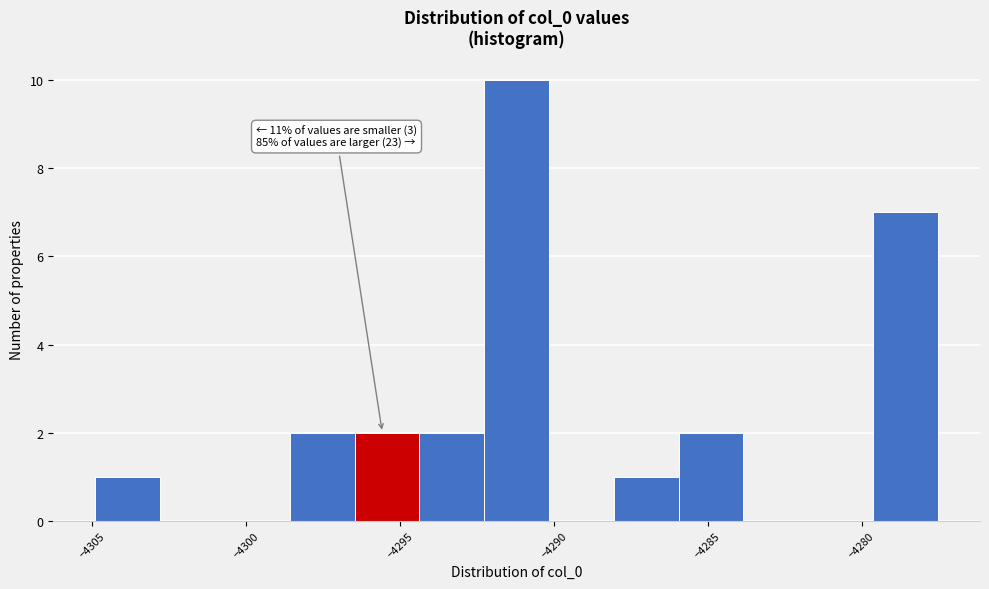

Over which range of the x-axis is the bar tallest?

-4292.5 to -4290.0